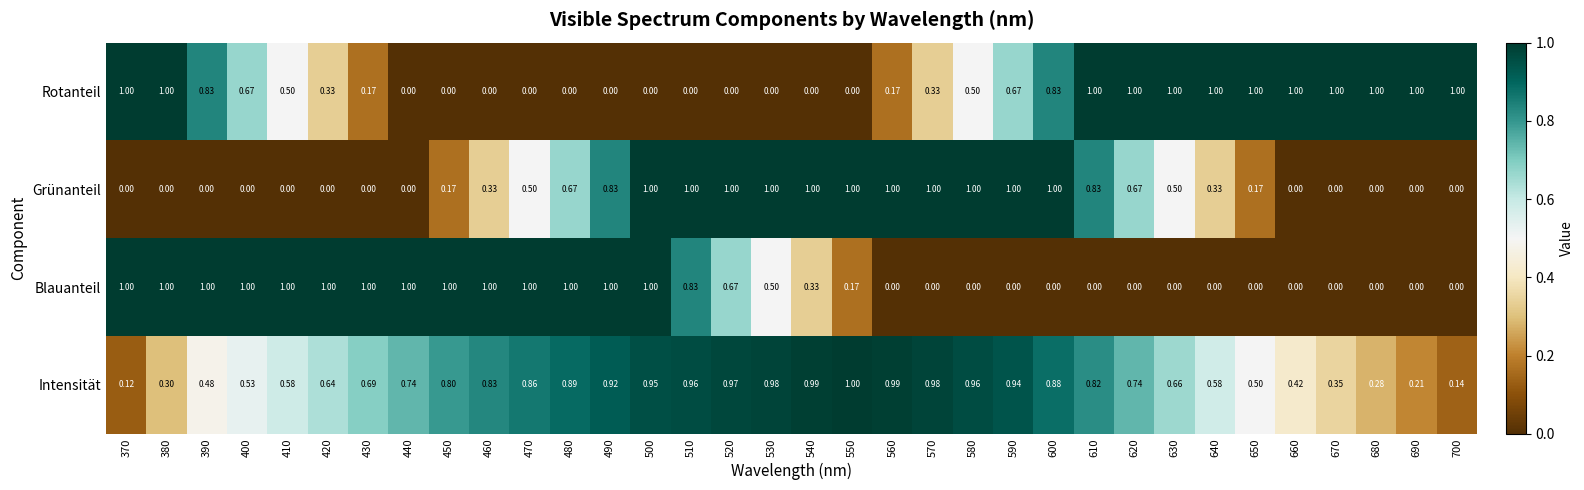

Rank the series at 570 from highest to lowest value.

Grünanteil, Intensität, Rotanteil, Blauanteil